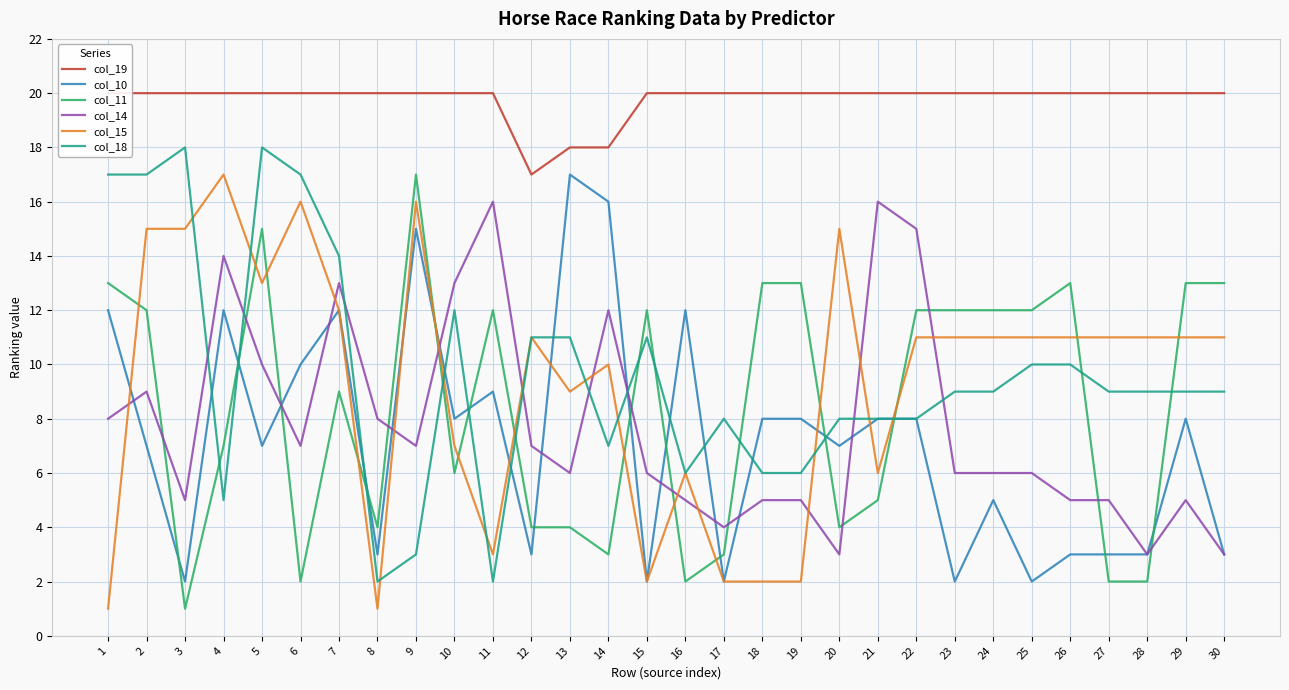

Rank the categories by col_15 value from highest to lowest.

4, 6, 9, 2, 3, 20, 5, 7, 12, 22, 23, 24, 25, 26, 27, 28, 29, 30, 14, 13, 10, 16, 21, 11, 15, 17, 18, 19, 1, 8